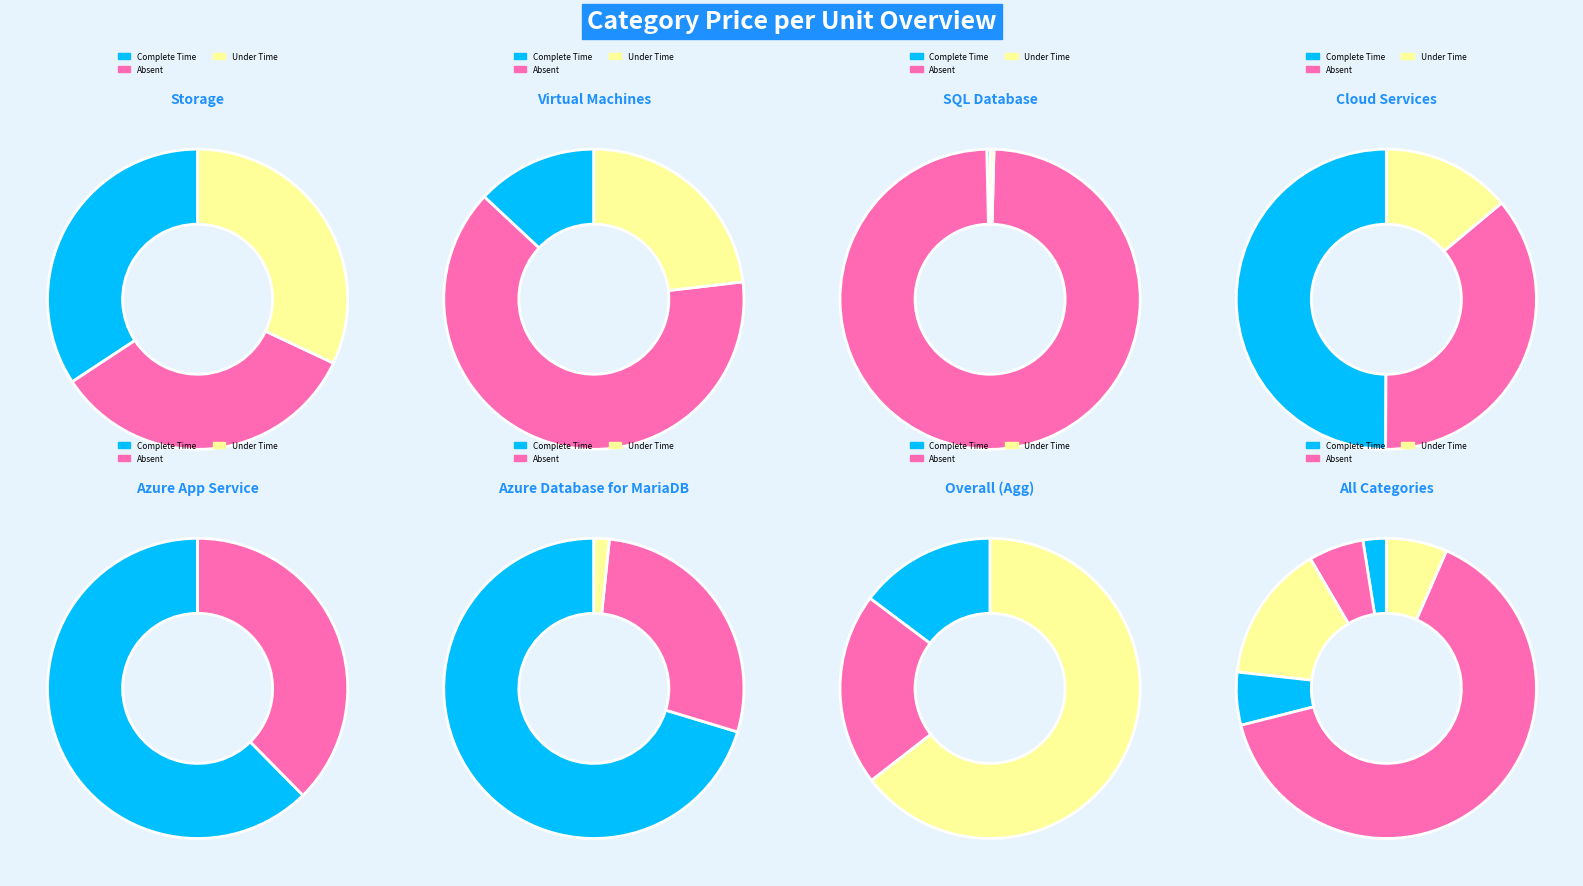

To the nearest percent, what is the difference between the largest and smallest slice percentages?

62%